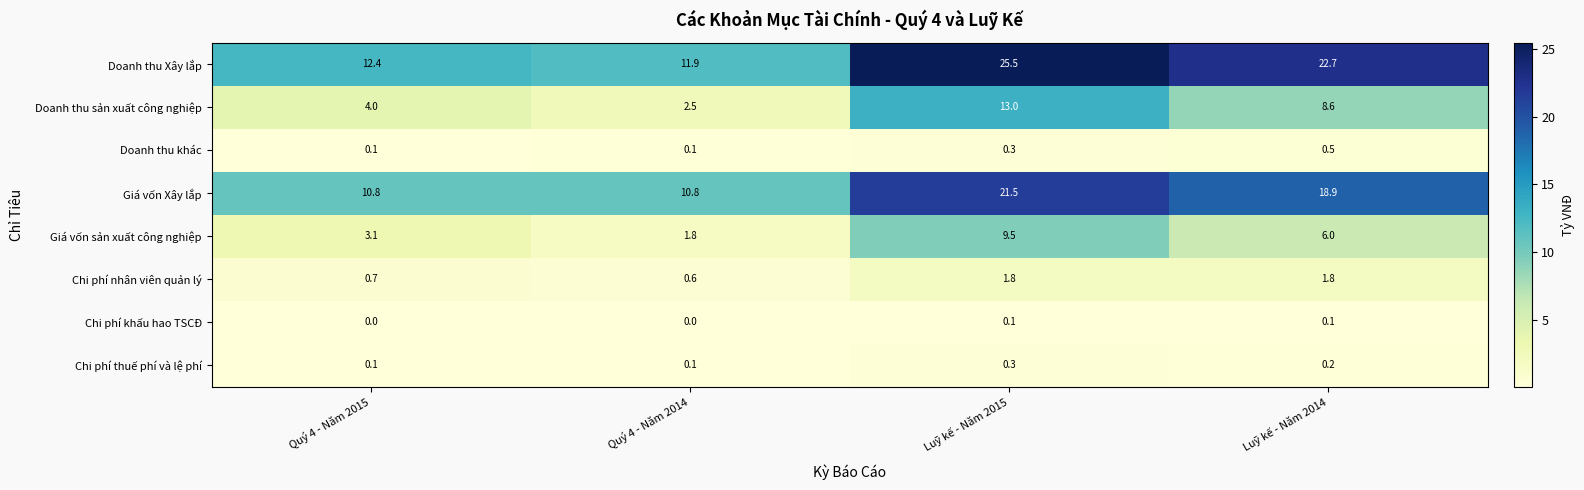

At which label does Chi phí nhân viên quản lý first exceed 1?

Luỹ kế - Năm 2015